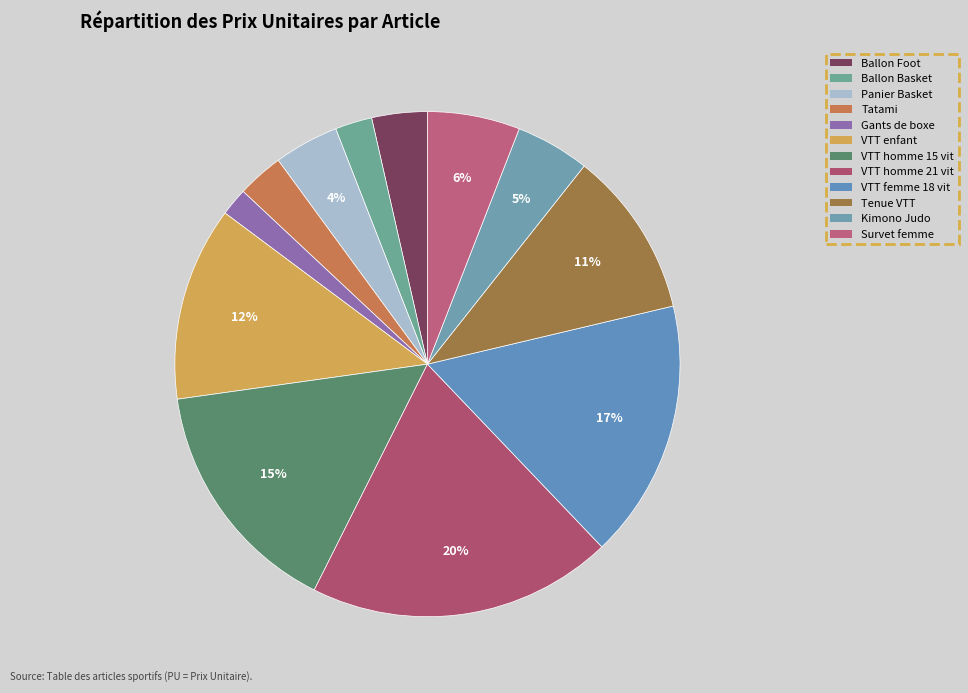

What is the largest slice in the pie chart?

VTT homme 21 vit